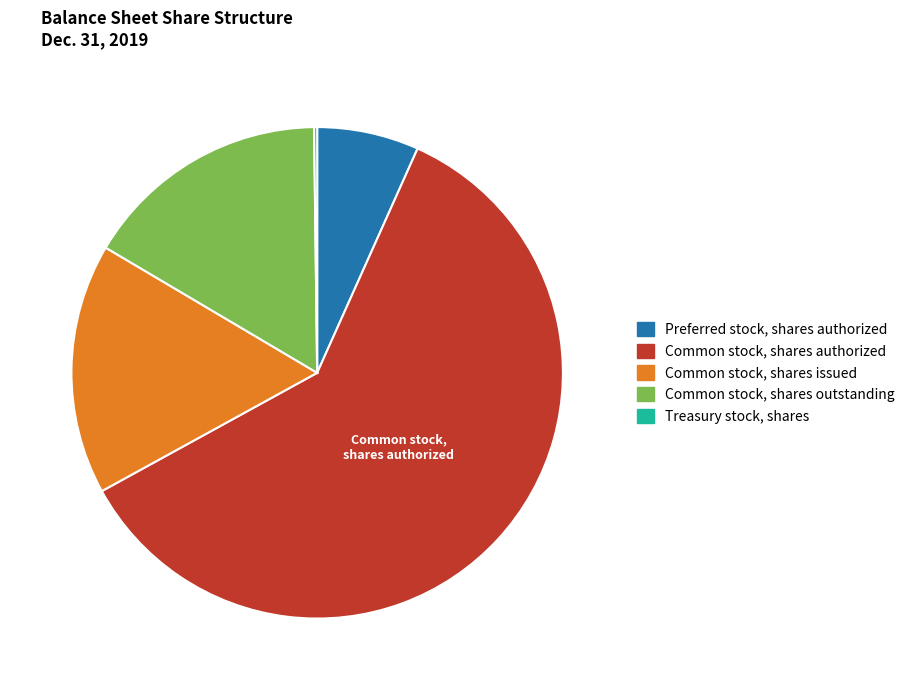

Does any single category account for the majority?

Yes